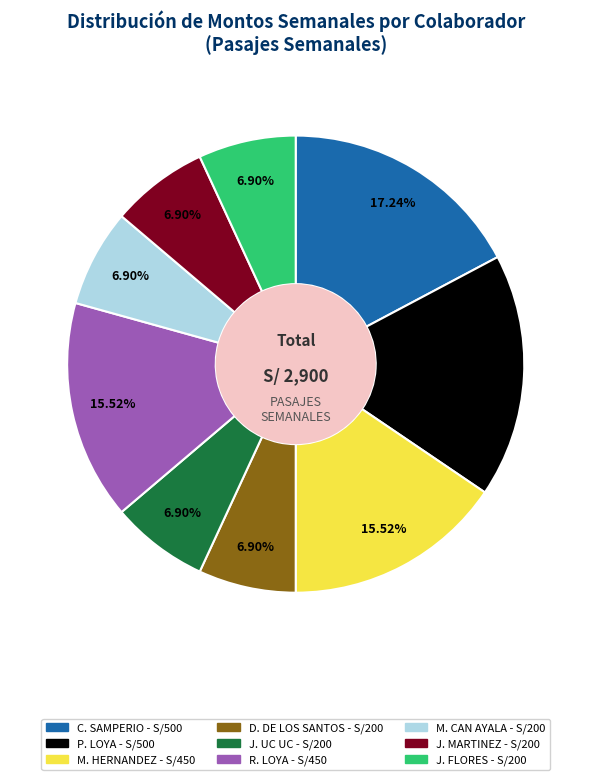

To the nearest percent, what is the average slice percentage?

11%